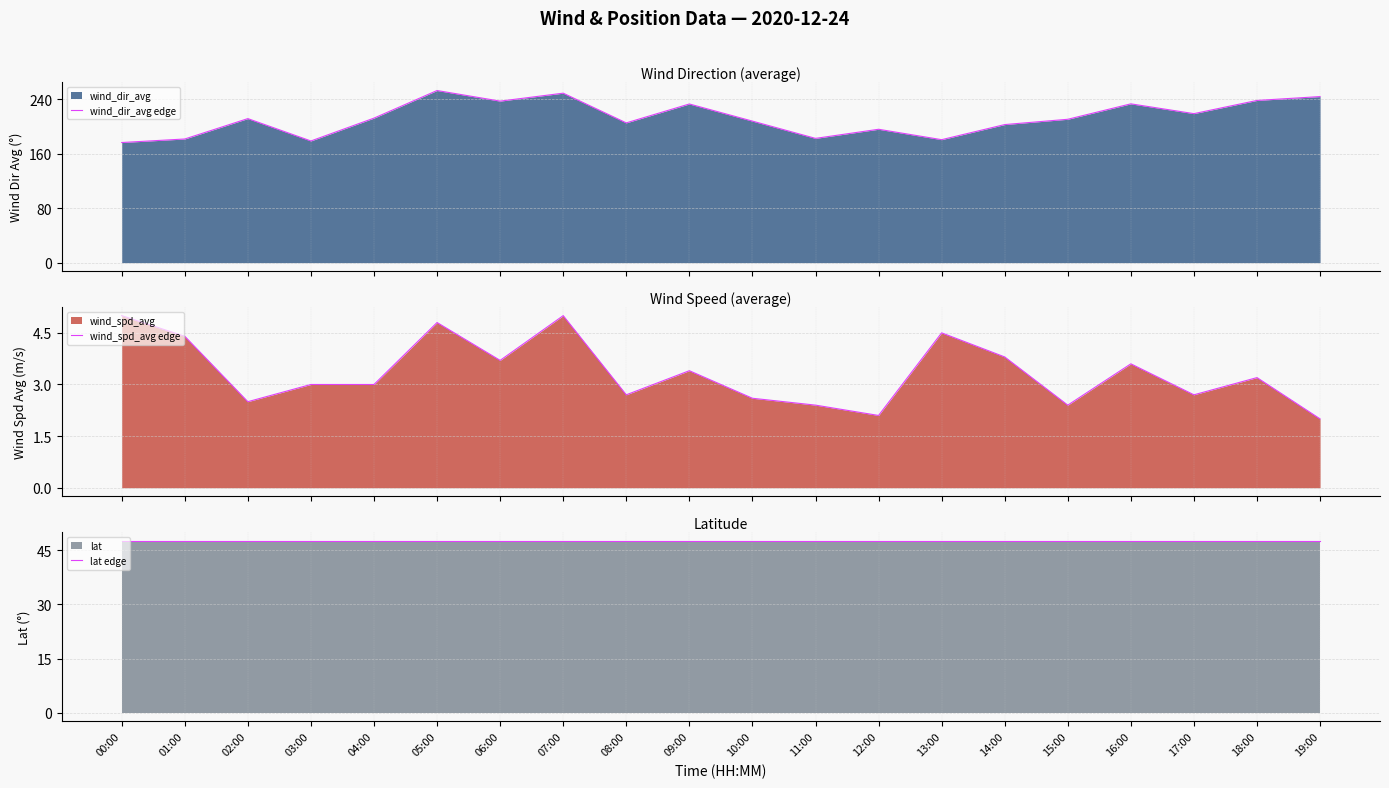

How many lines are shown in the chart?

3